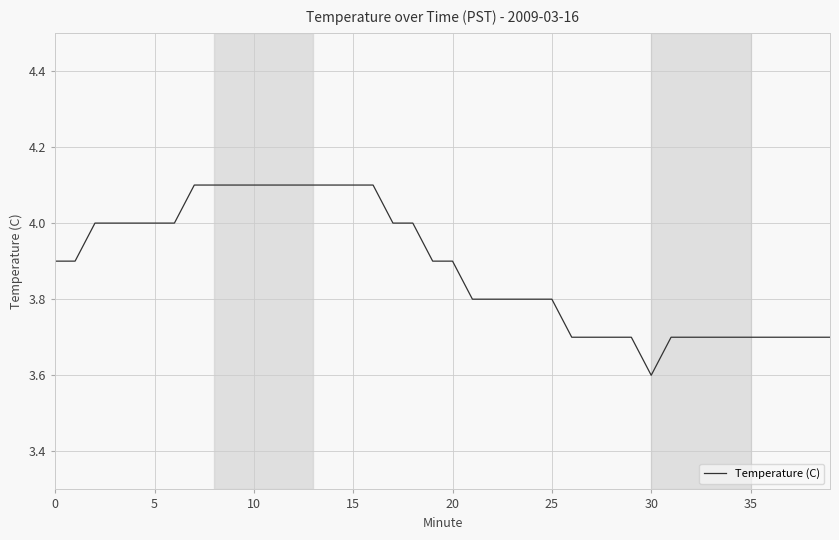

What is the minimum value shown in the chart?

3.6